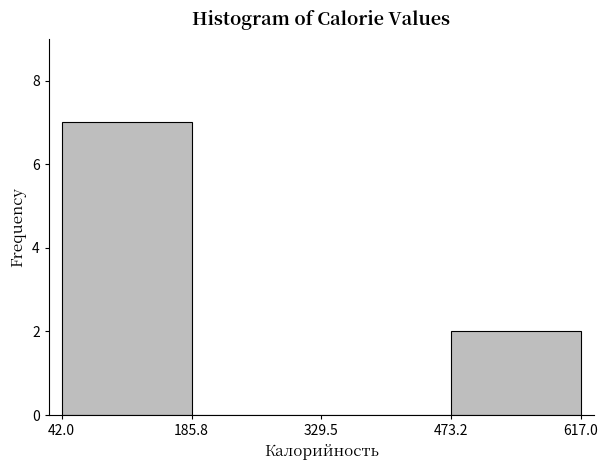

Reading left to right, list every bar in this chart as the range it spans on the x-axis followed by its height. The values are not printed on the chart, so give them approximately, as read against the axis.

42.0 to 185.8: 7
185.8 to 329.5: 0
329.5 to 473.2: 0
473.2 to 617.0: 2